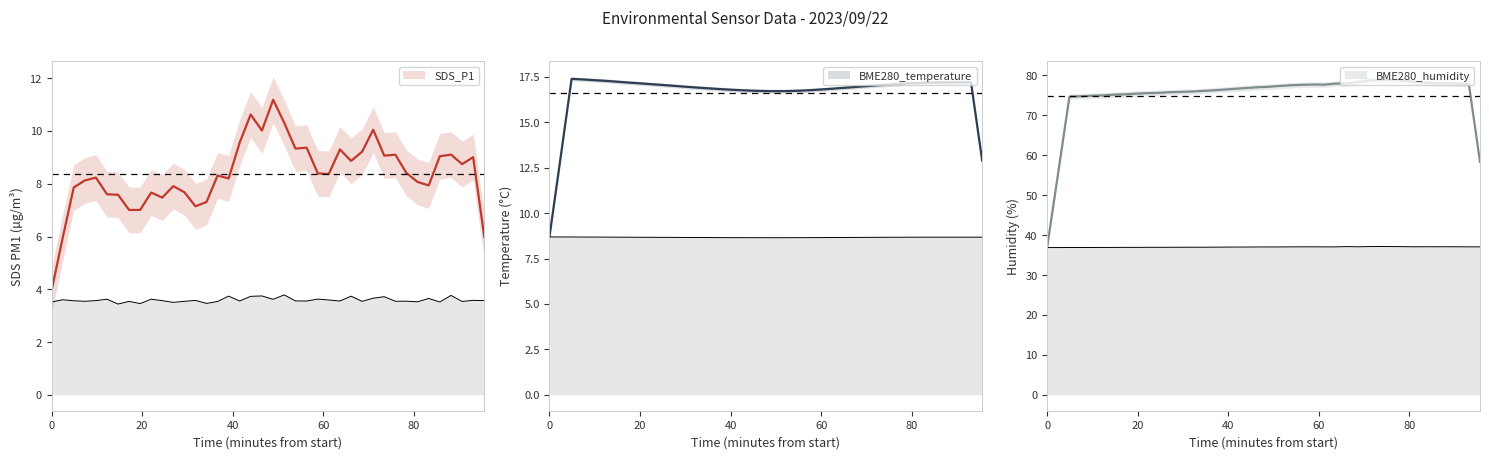

Is this an area chart (filled region under the line)?

No